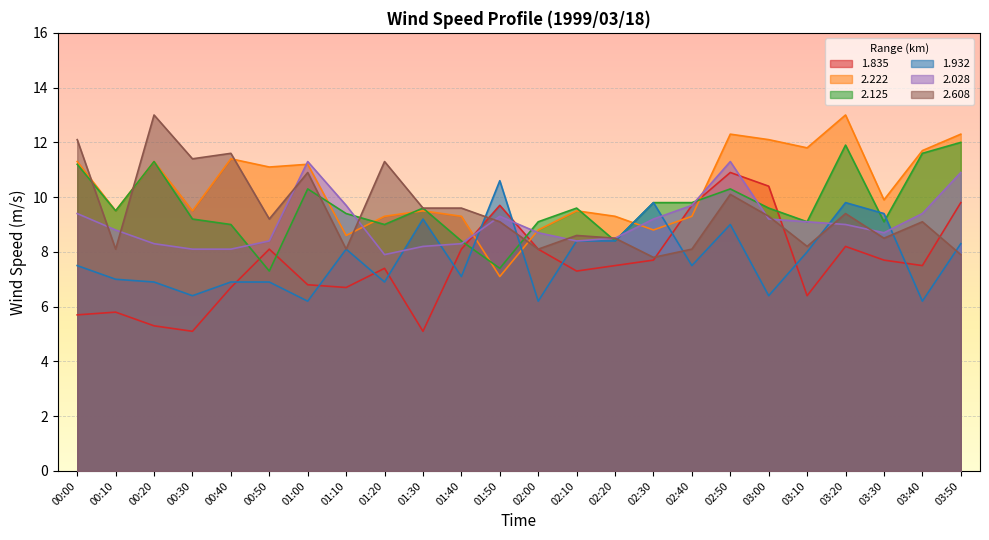

Count the number of data series in this chart.

6